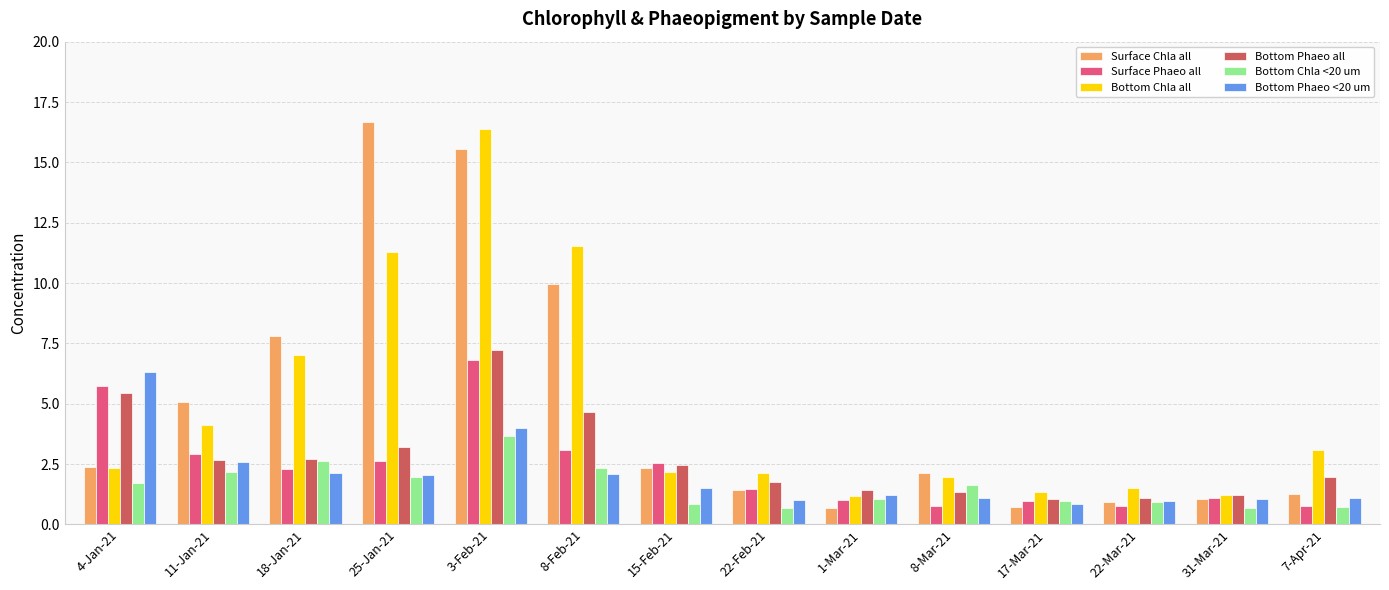

What is the value of the Surface Phaeo all bar at the 5th from the left?

6.8